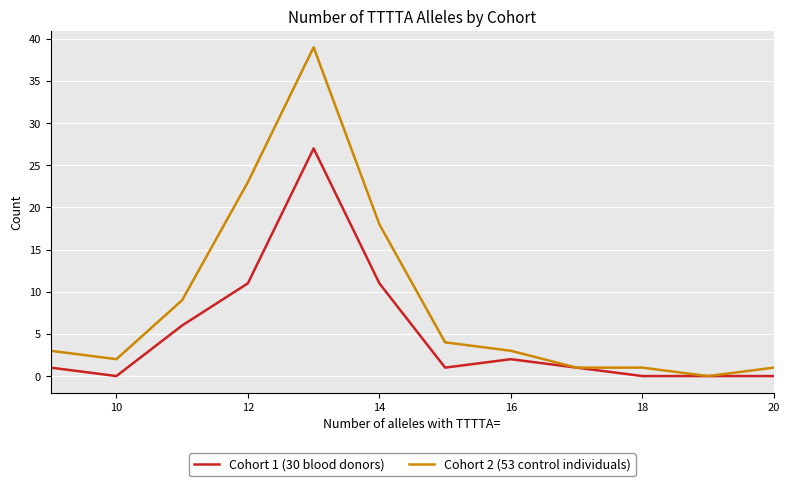

How many lines are shown in the chart?

2